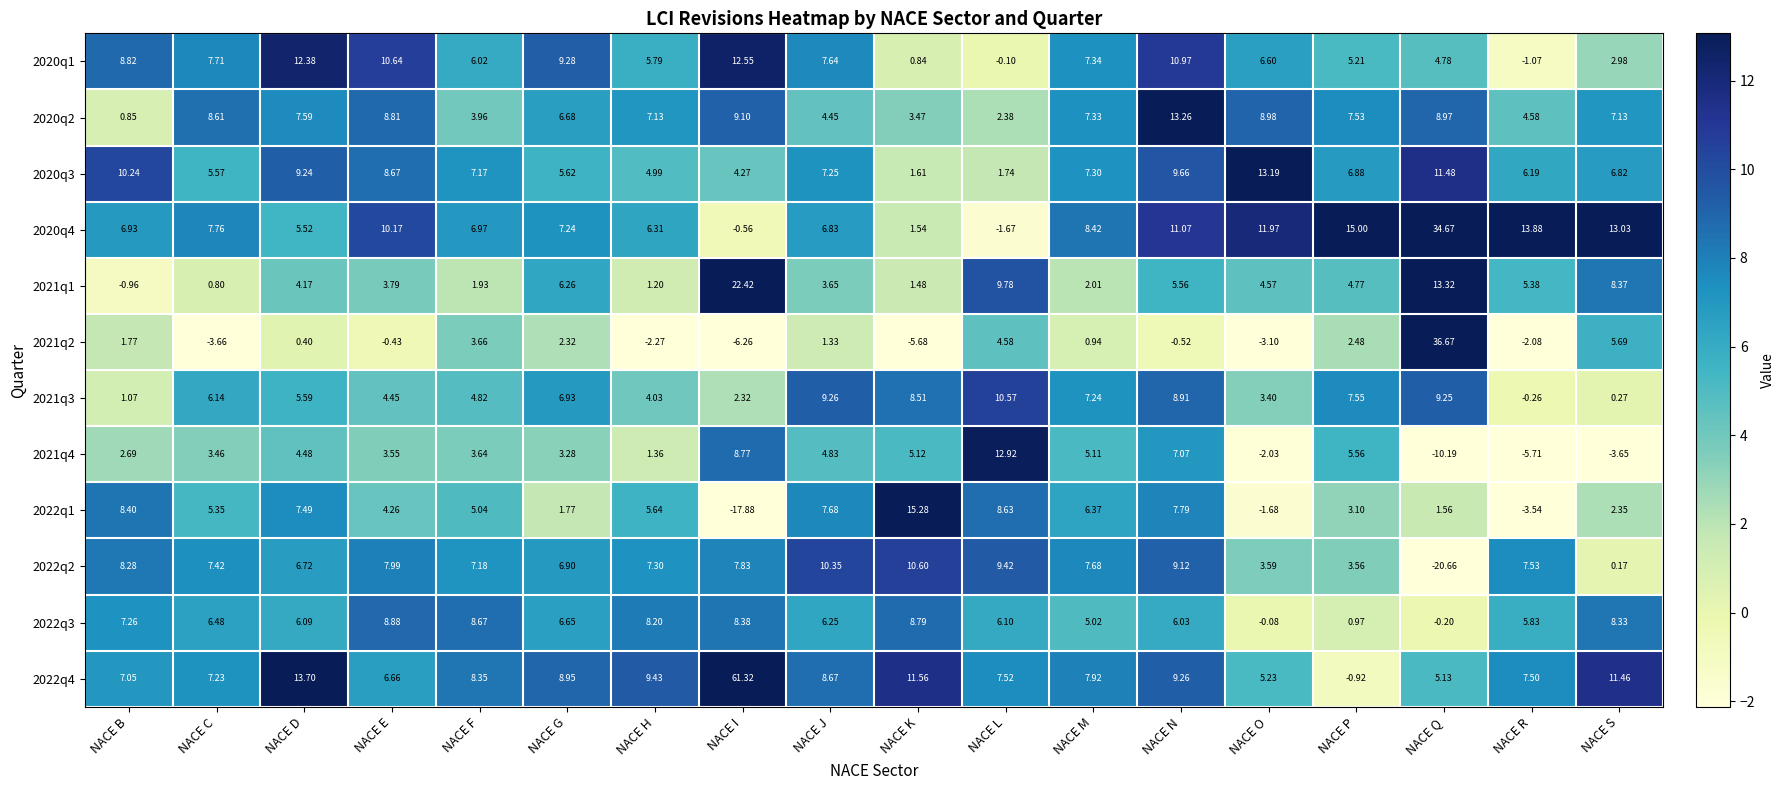

Between NACE B and NACE M, which series saw the biggest shift?

2020q2